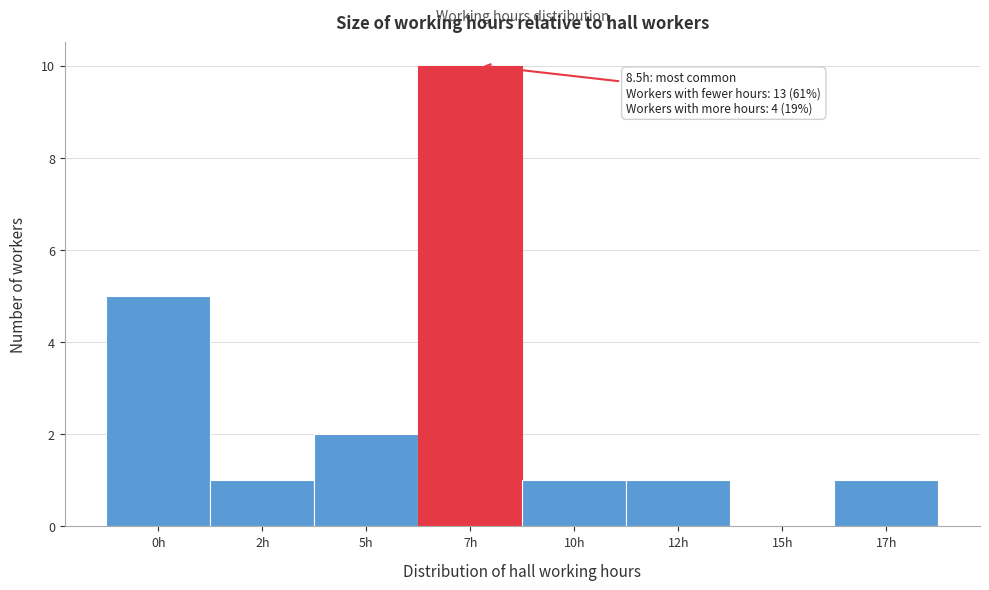

Reading left to right, extract all data points from this chart.

0h=5	2h=1	5h=2	7h=10	10h=1	12h=1	15h=0	17h=1